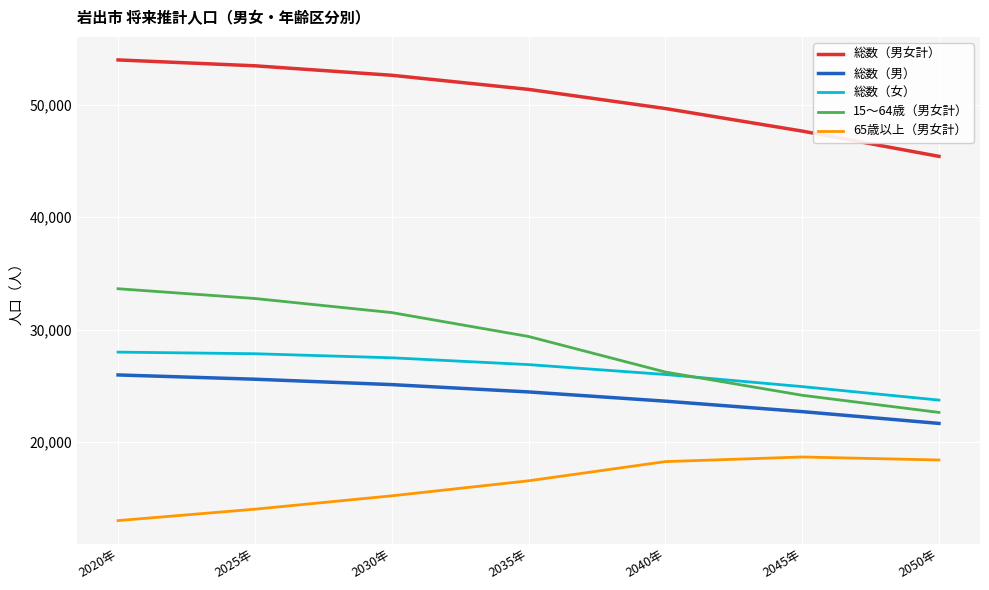

True or false: 総数（男） has a value of 36474 at 2030年.

False